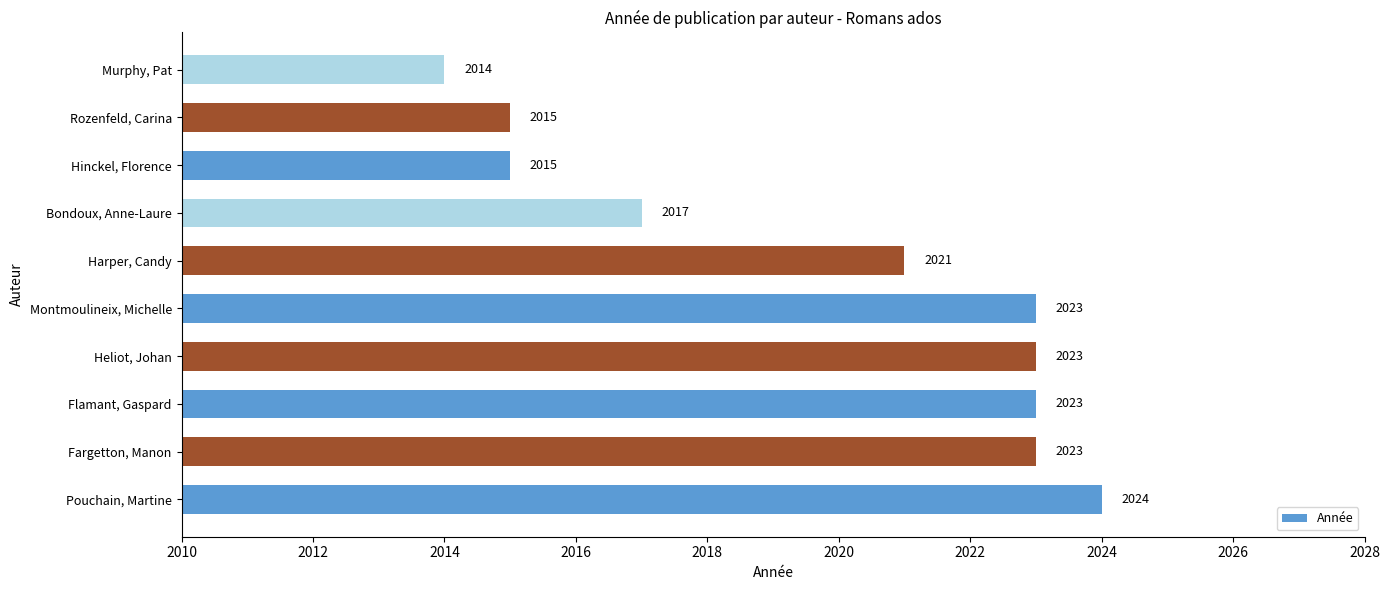

Which label corresponds to the smallest value in the chart?

Murphy, Pat